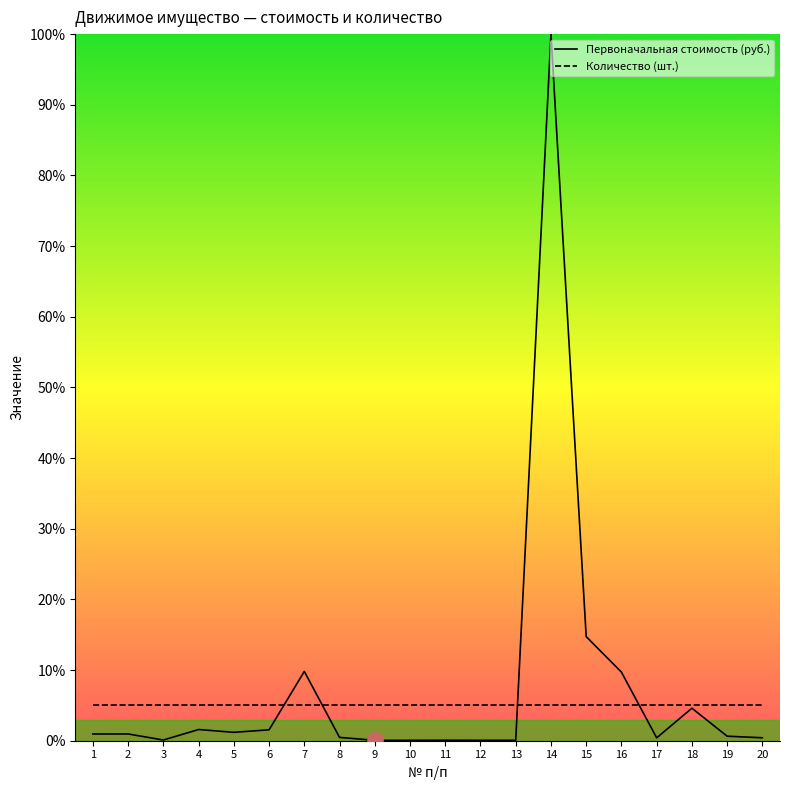

What are all the series names shown in the legend?

Первоначальная стоимость (руб.), Количество (шт.)